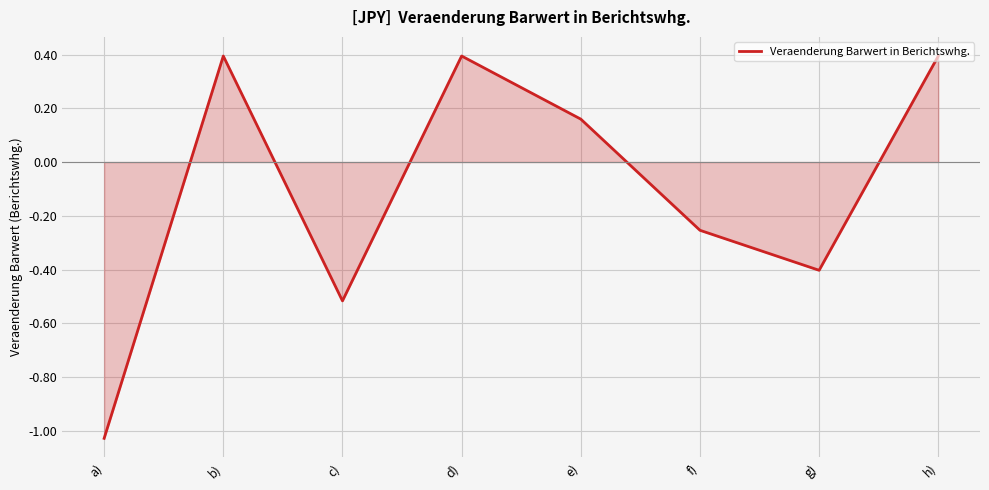

At which label does the data first exceed 0?

b)